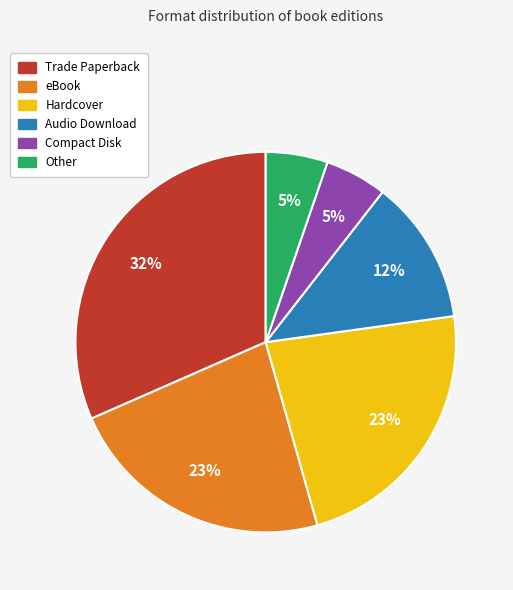

How many segments does this pie chart have?

6